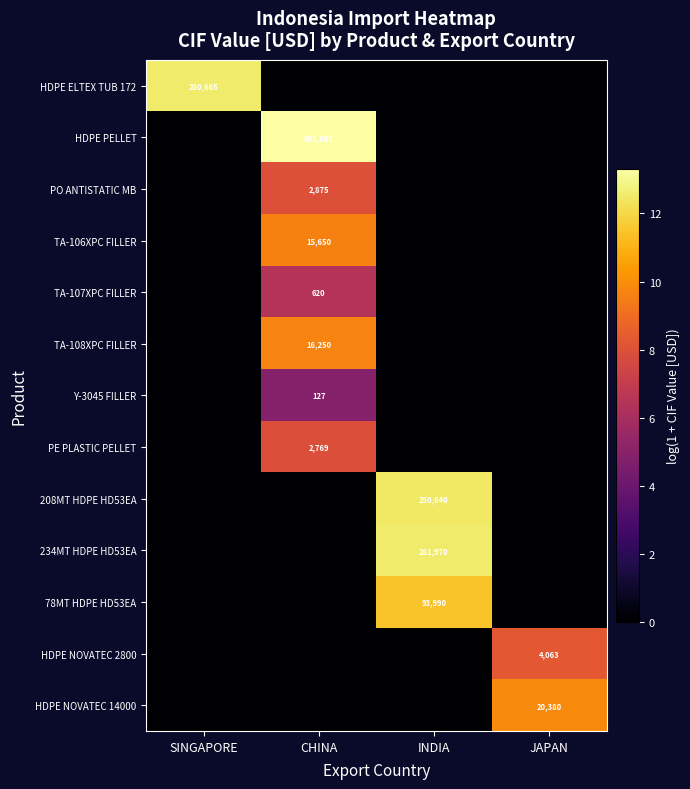

Is it true that 78MT HDPE HD53EA equals 93990 at INDIA?

True